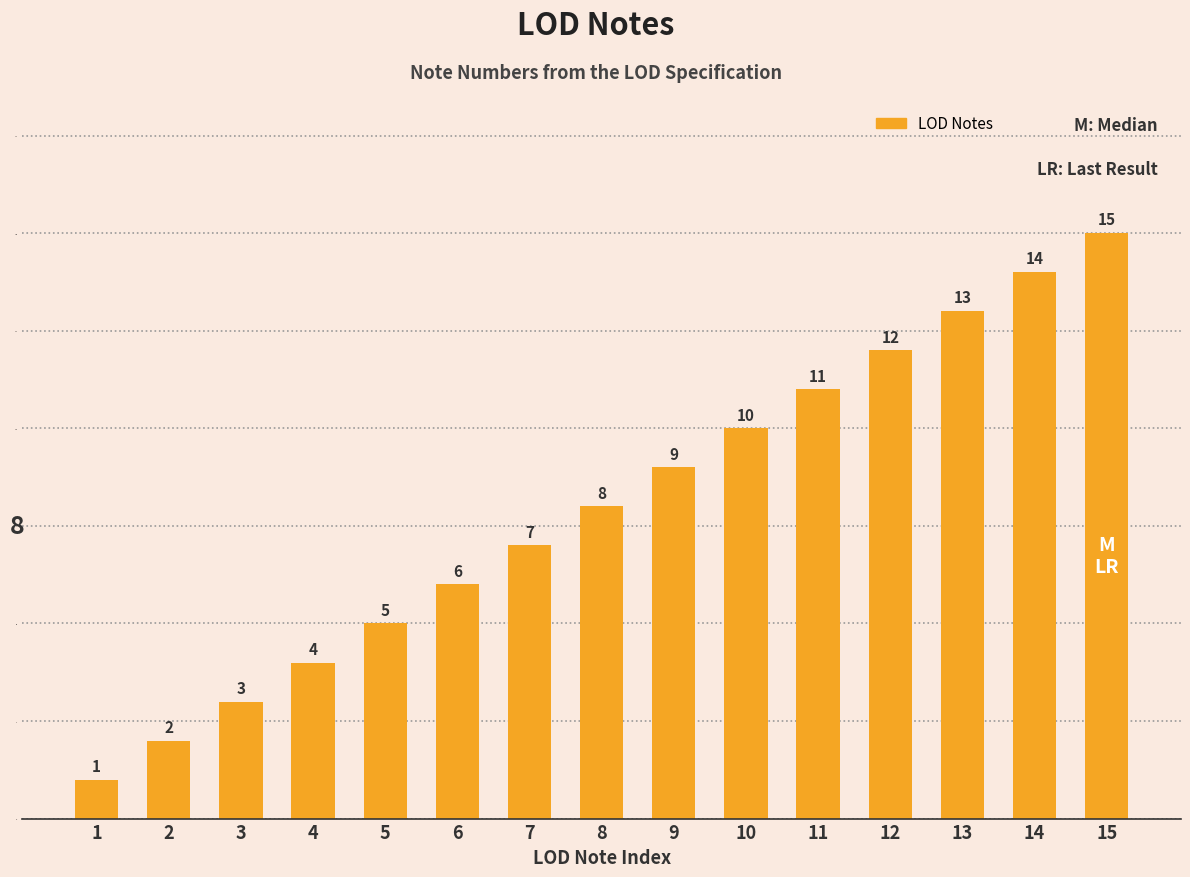

What is the maximum value shown in the chart?

15